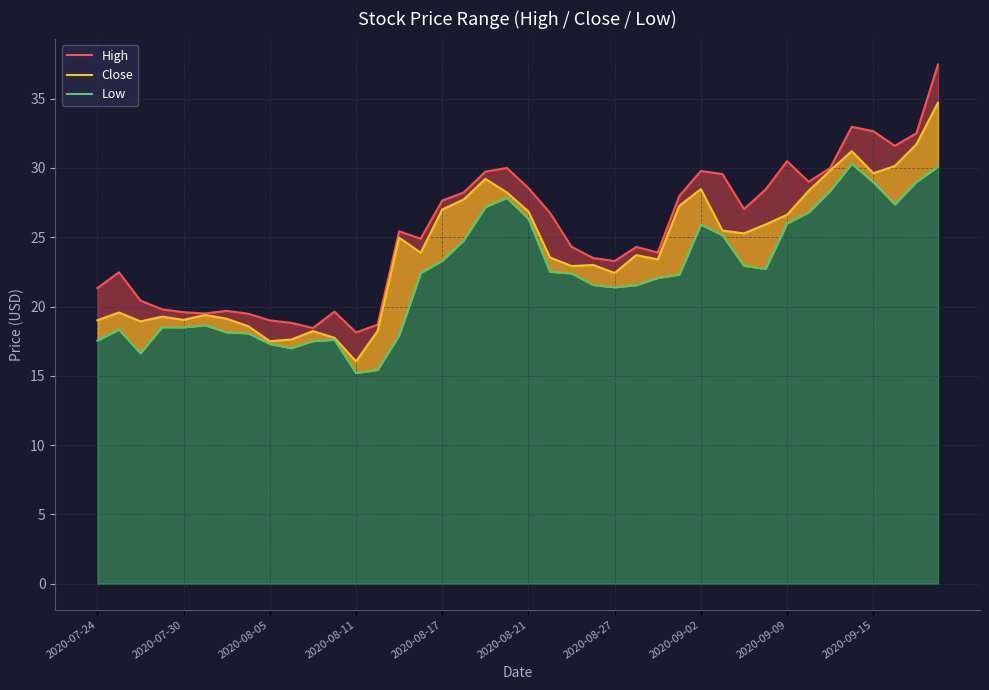

Which series has the largest total across all categories?

High